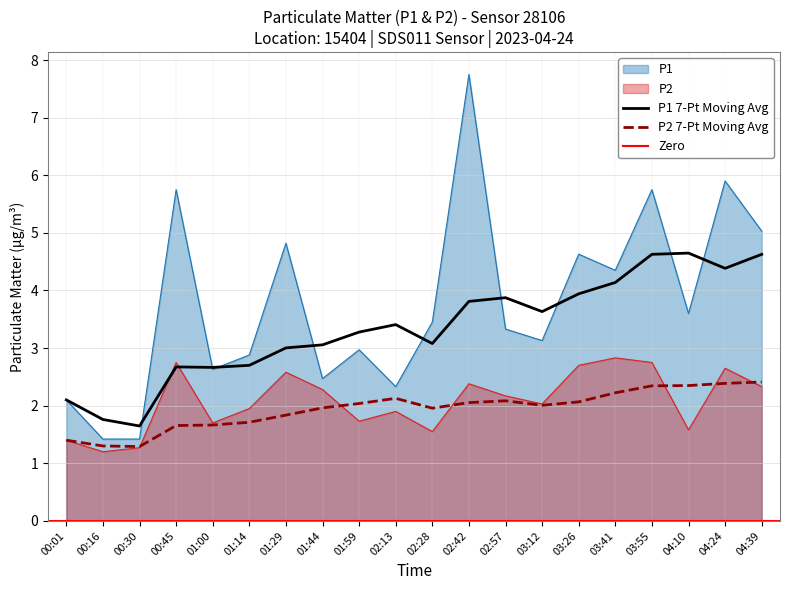

What position from the right is 00:45?

17